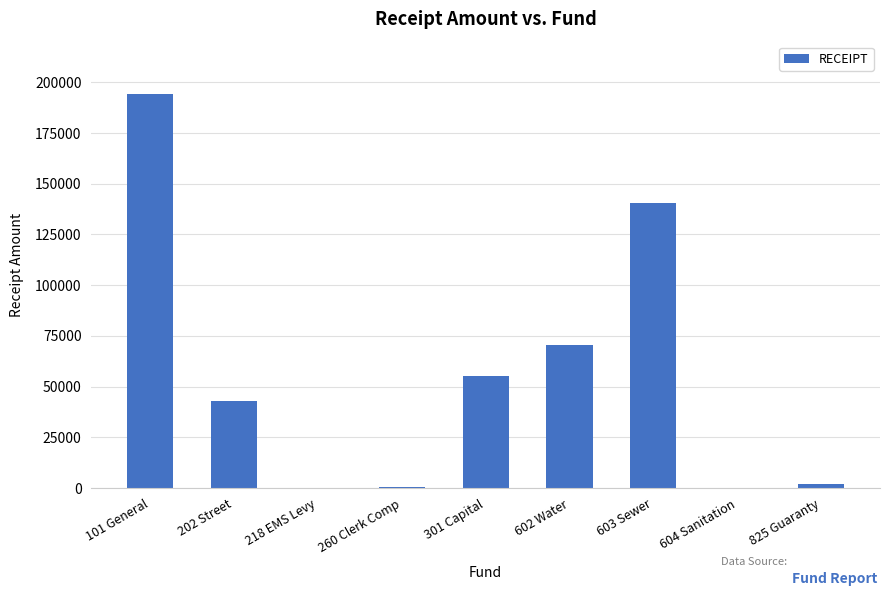

What is the change in value from 260 Clerk Comp to 603 Sewer?

+140093.4